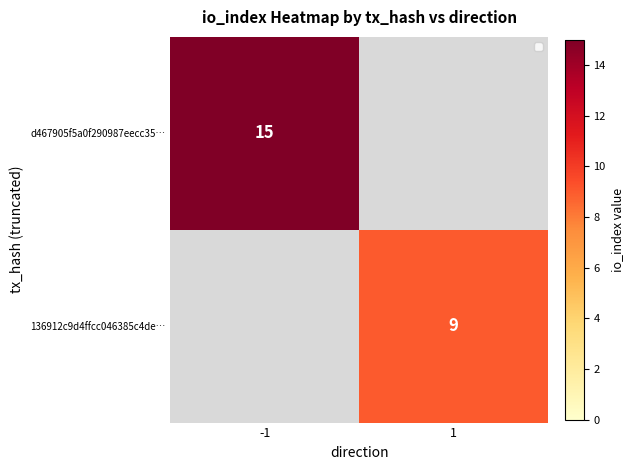

Is the value of 136912c9d4ffcc046385c4de… at 1 greater than the value of d467905f5a0f290987eecc35… at -1?

No